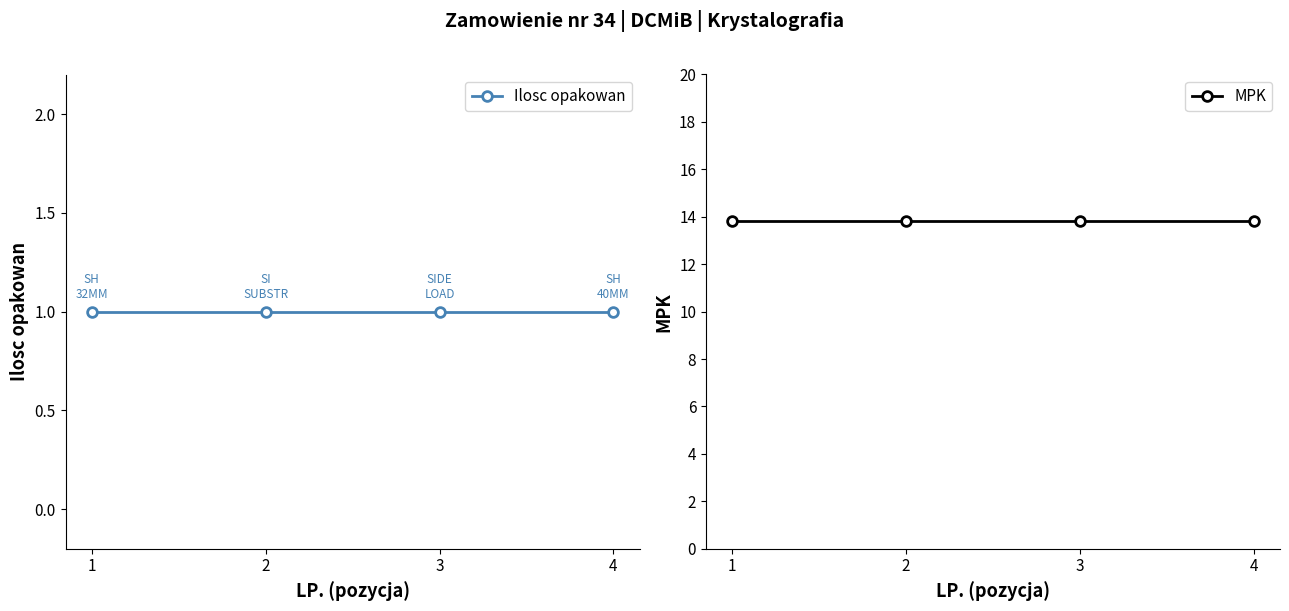

What is the approximate value of MPK at 3?

13.8